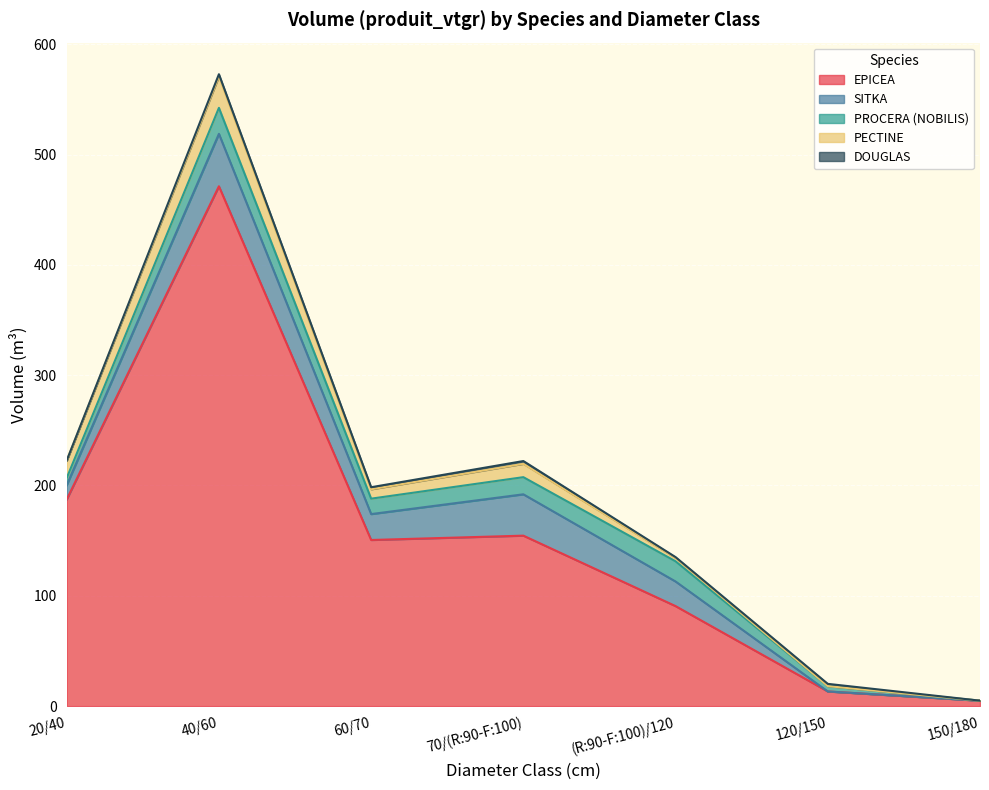

What is the difference between the PROCERA (NOBILIS) values at 60/70 and 150/180?

14.0